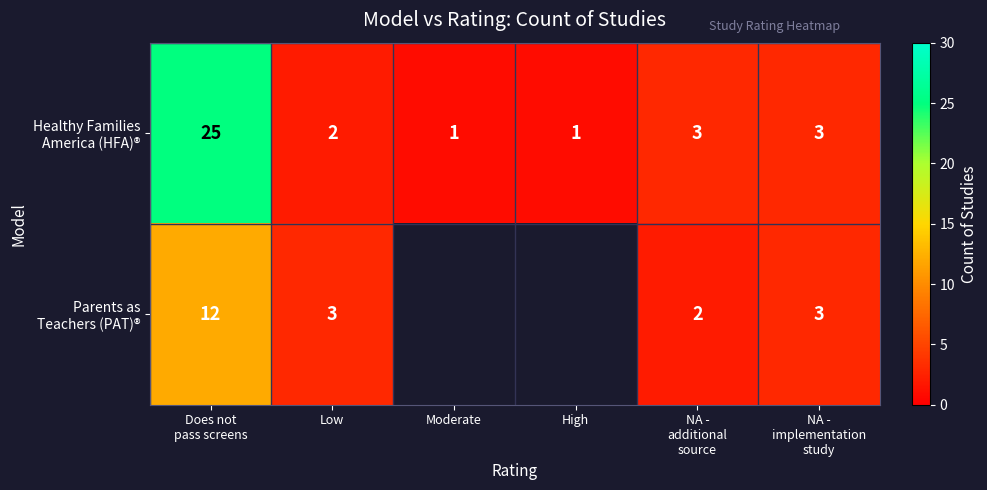

Count the number of data series in this chart.

2